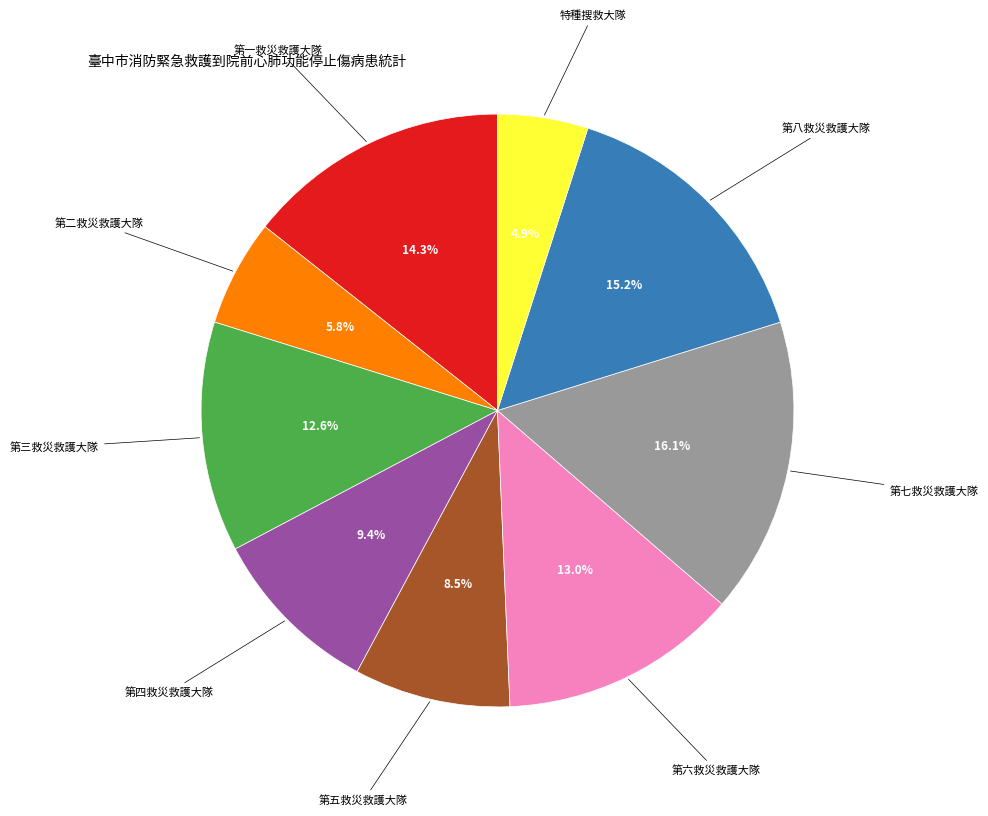

Is there any slice that represents more than half of the pie?

No